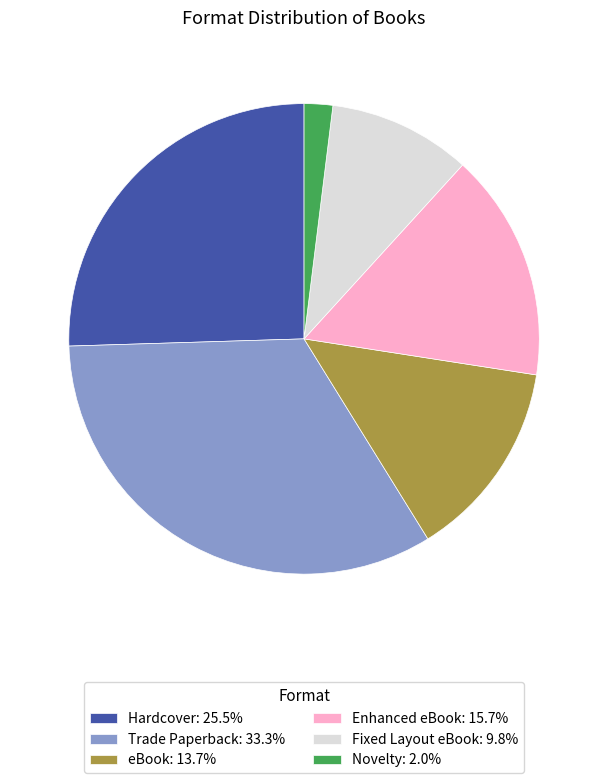

How many slices are in this pie chart?

6